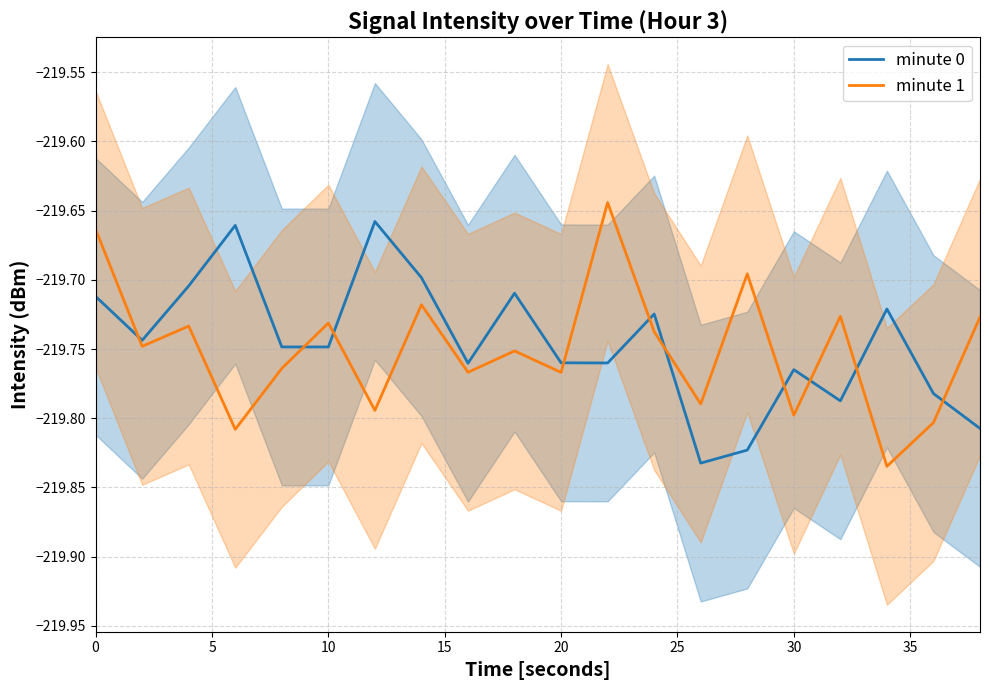

Reading left to right, extract all data points from this chart.

minute 0: -219.7	-219.7	-219.7	-219.7	-219.7	-219.7	-219.7	-219.7	-219.8	-219.7	-219.8	-219.8	-219.7	-219.8	-219.8	-219.8	-219.8	-219.7	-219.8	-219.8
minute 1: -219.7	-219.7	-219.7	-219.8	-219.8	-219.7	-219.8	-219.7	-219.8	-219.8	-219.8	-219.6	-219.7	-219.8	-219.7	-219.8	-219.7	-219.8	-219.8	-219.7